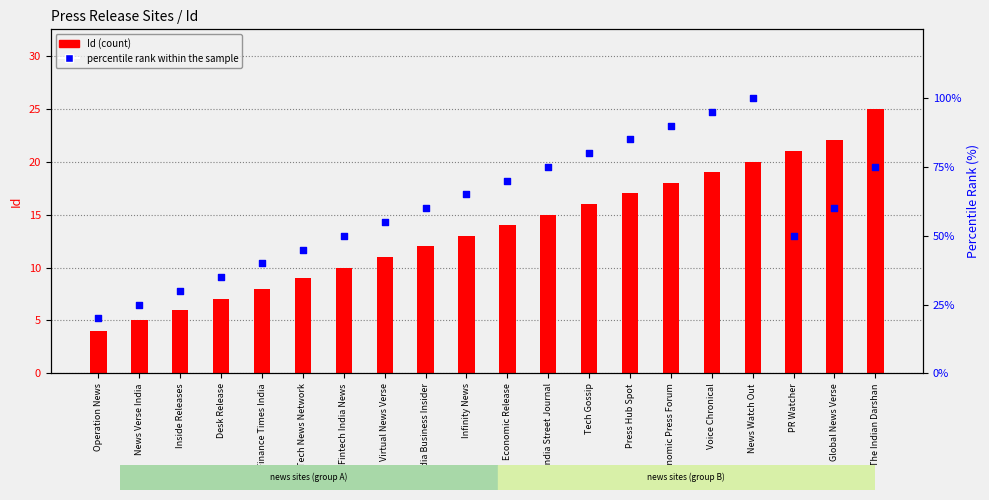

At which category is the sum across all series the highest?

News Watch Out